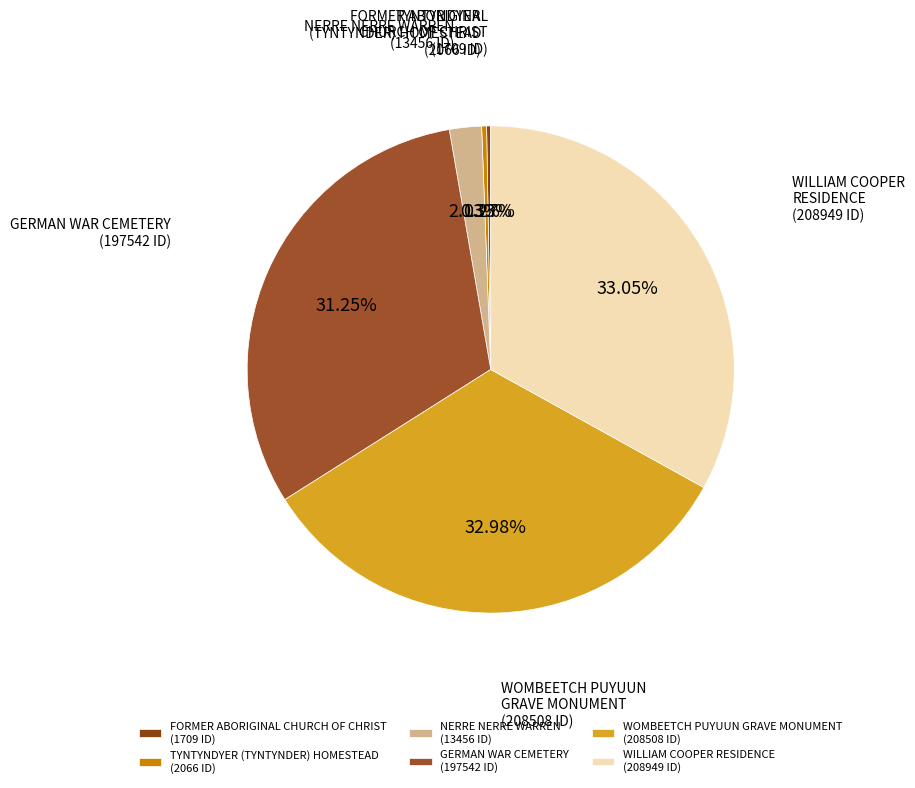

What is the total percentage of GERMAN WAR CEMETERY and NERRE NERRE WARREN?

33.4%